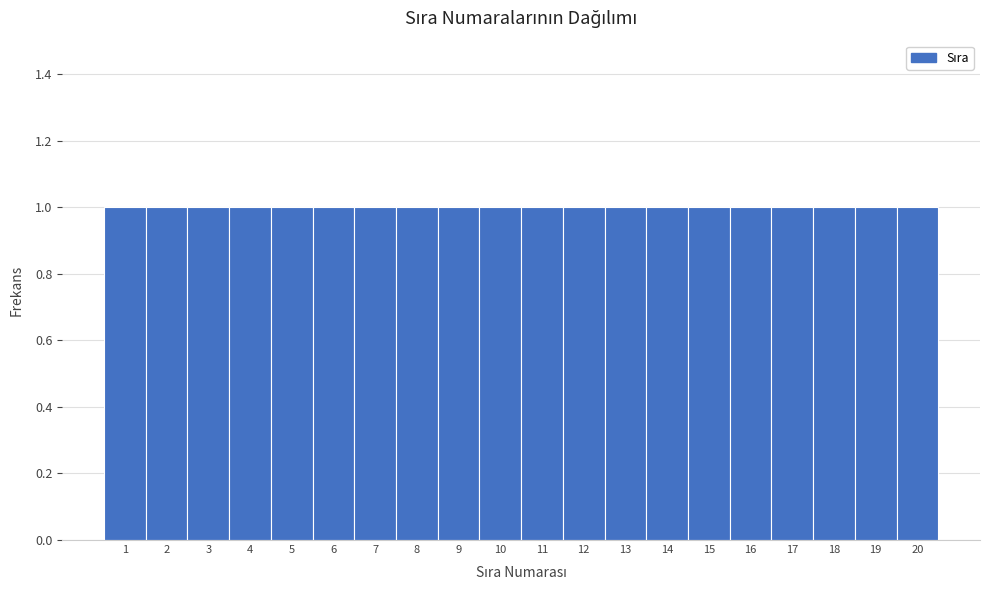

What is the height of the bar covering 11.5 to 12.5 on the x-axis? The values are not printed on the chart, so give them approximately, as read against the axis.

1